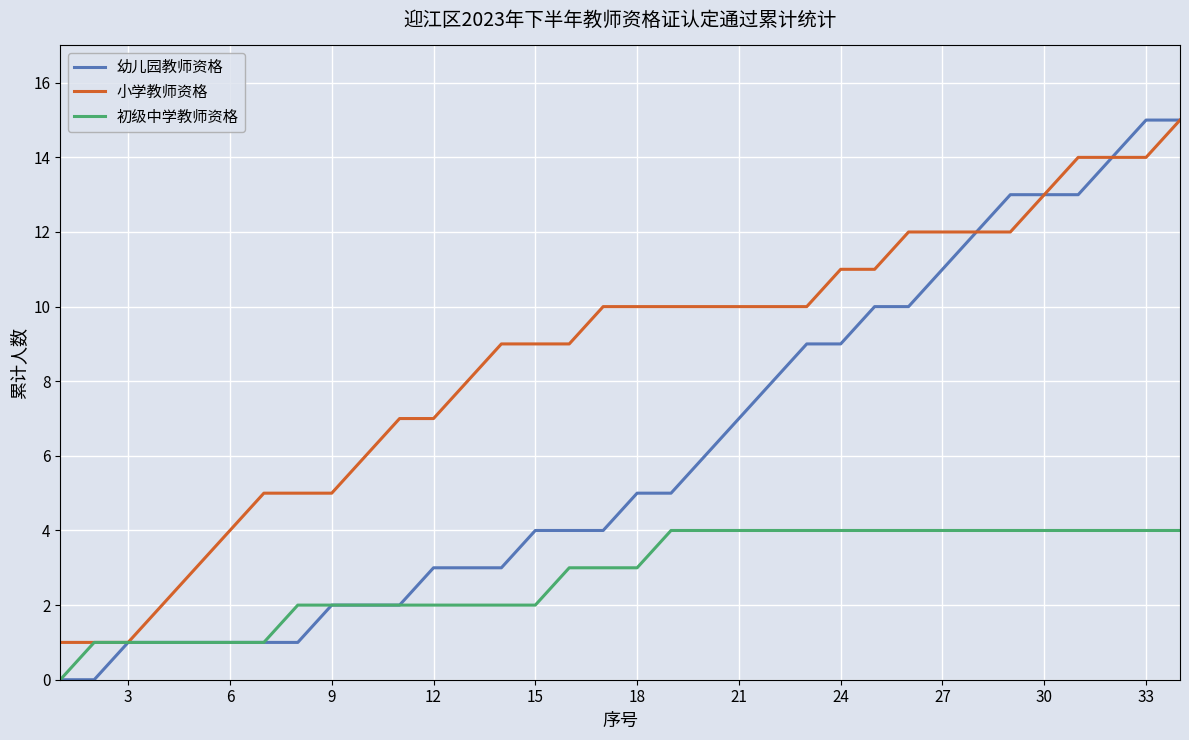

Which series has the largest range (max minus min)?

幼儿园教师资格